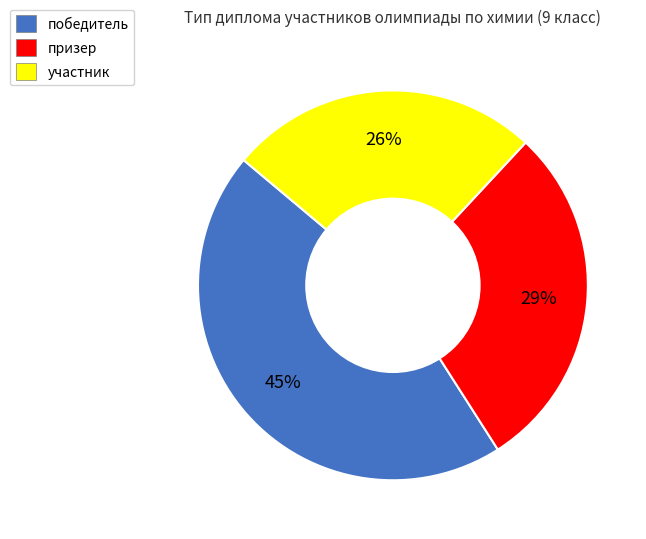

True or false: призер accounts for 40% of the total.

False